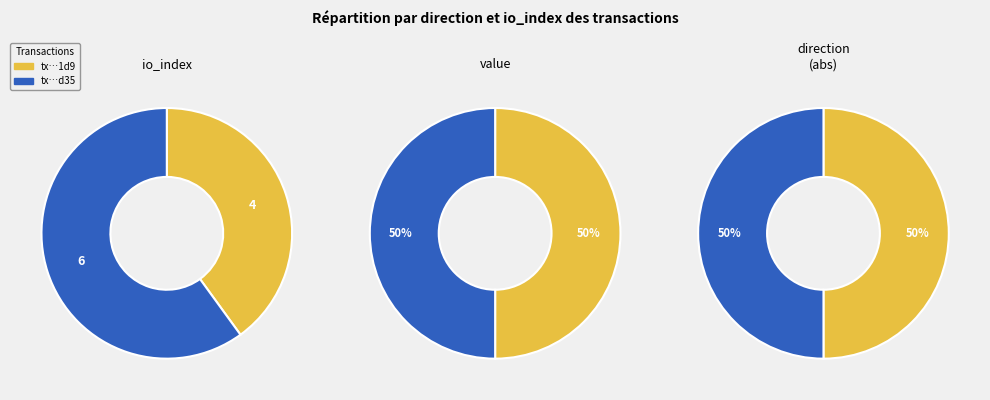

Combined, what portion of the pie is values_io_index and values_value?

100.0%